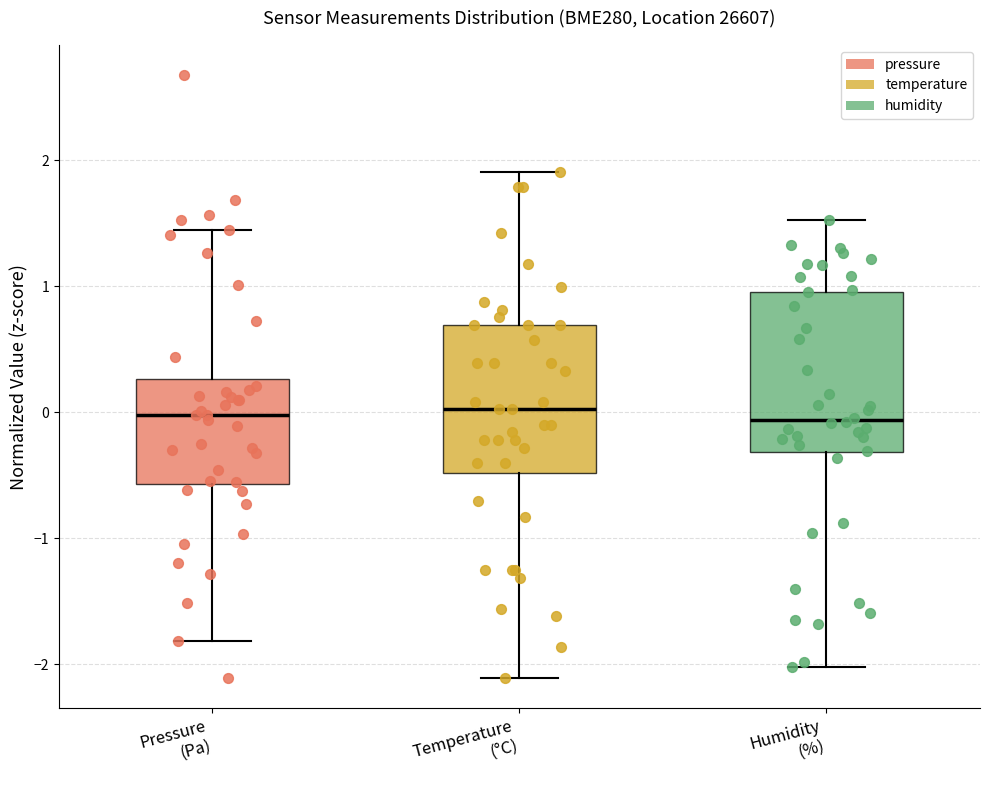

Comparing the boxes themselves (not the whiskers), which one is the tallest?

Humidity (%)